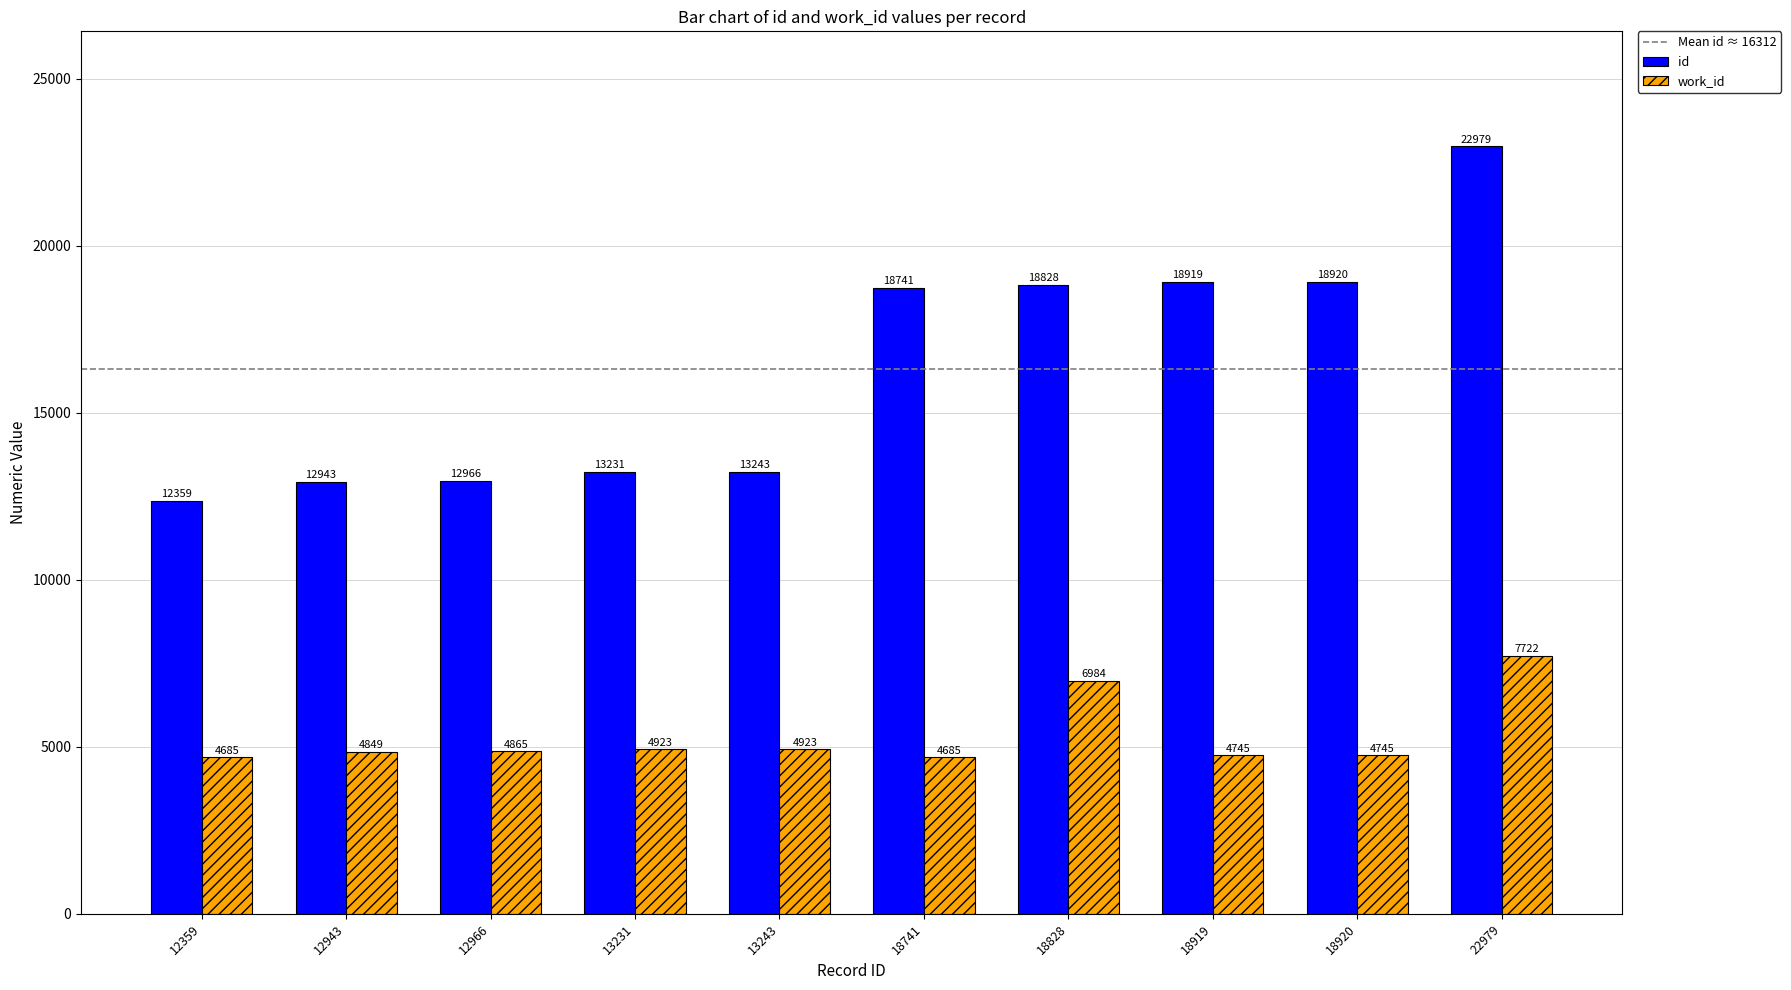

Which series has the largest range (max minus min)?

id